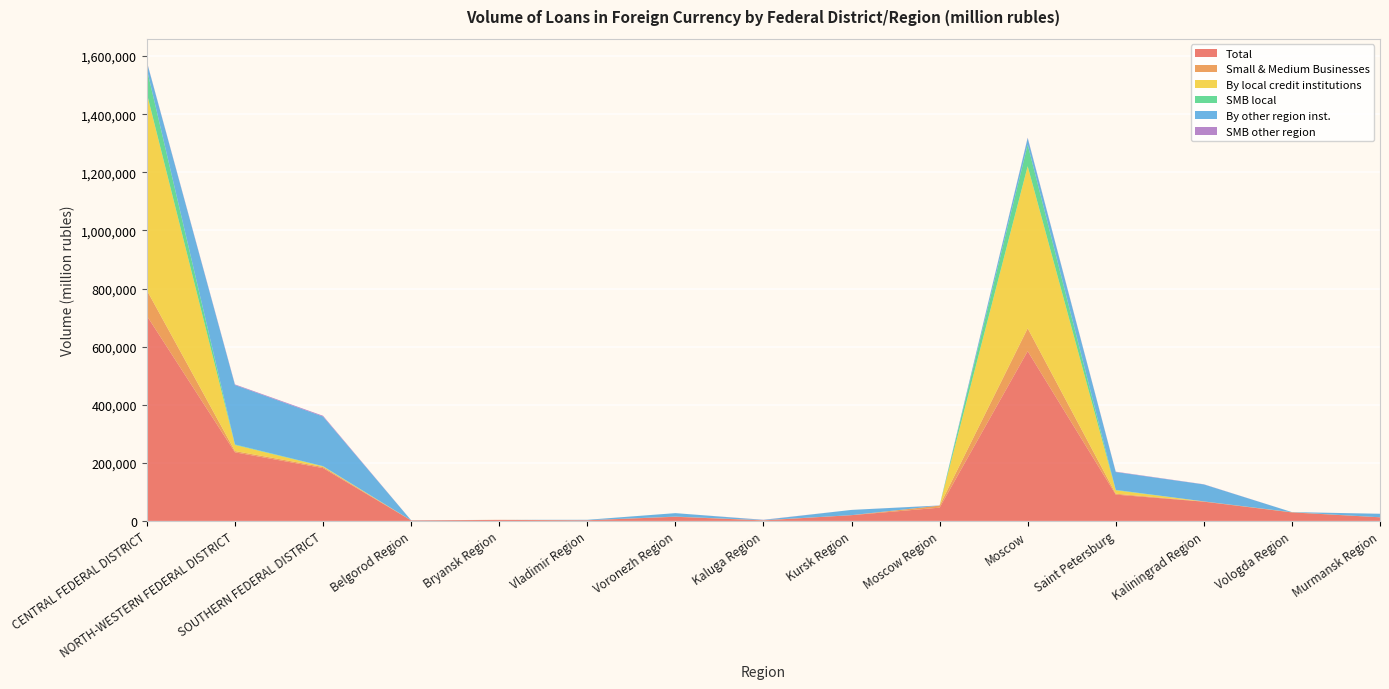

Reading right to left, extract all data points from this chart.

Total: 12466	29338	66294	90529	584375	45658	19795	1803	14220	2265	3447	1856	181899	236135	705980
Small & Medium Businesses: 103	236	832	3116	78602	7032	80	600	630	104	268	18	3762	4310	87771
By local credit institutions: 0	226	66	11857	558027	0	0	0	0	0	0	18	1991	21062	677303
SMB local: 0	177	8	1290	74255	0	0	0	0	0	0	18	1013	1654	83562
By other region inst.: 11996	348	58389	61452	22682	279	18021	1007	11934	1477	0	344	170676	204698	24874
SMB other region: 103	58	574	1261	1450	260	0	579	0	27	0	0	2603	2063	1370